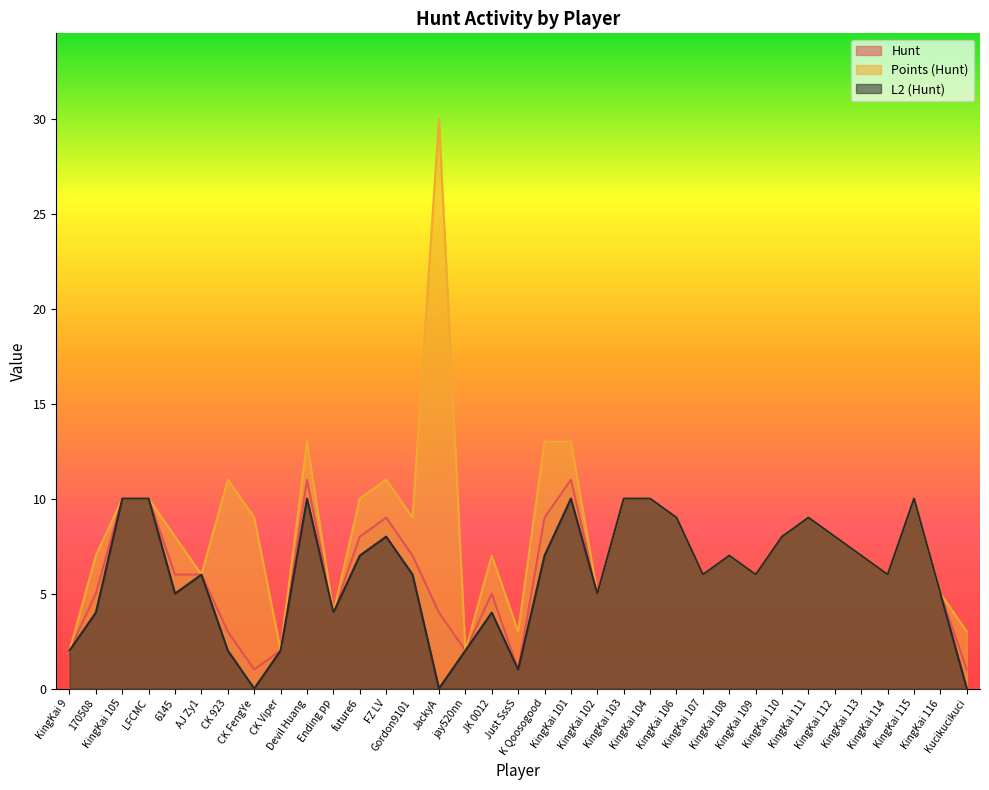

What is the sum of all Hunt values?

223